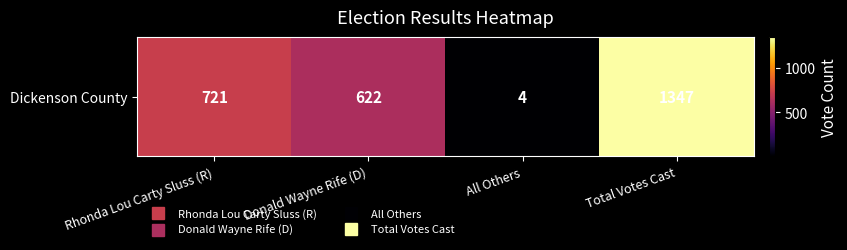

What is the change in value from Rhonda Lou Carty Sluss (R) to Total Votes Cast?

+626